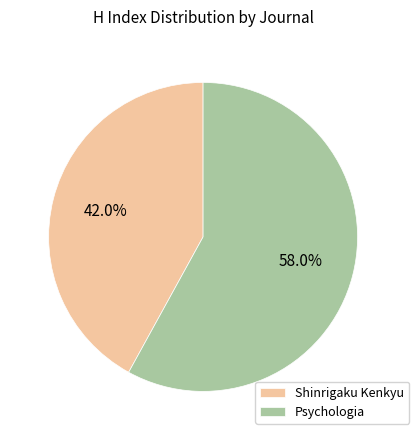

Approximately how many times larger is the value at Psychologia compared to Shinrigaku Kenkyu?

1.4